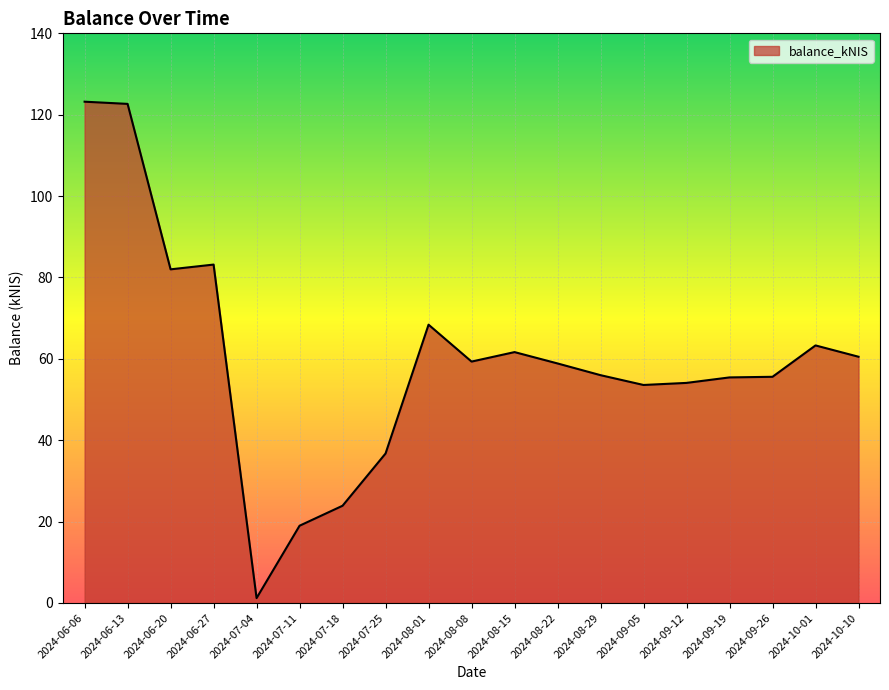

What is the smallest value displayed?

1.2